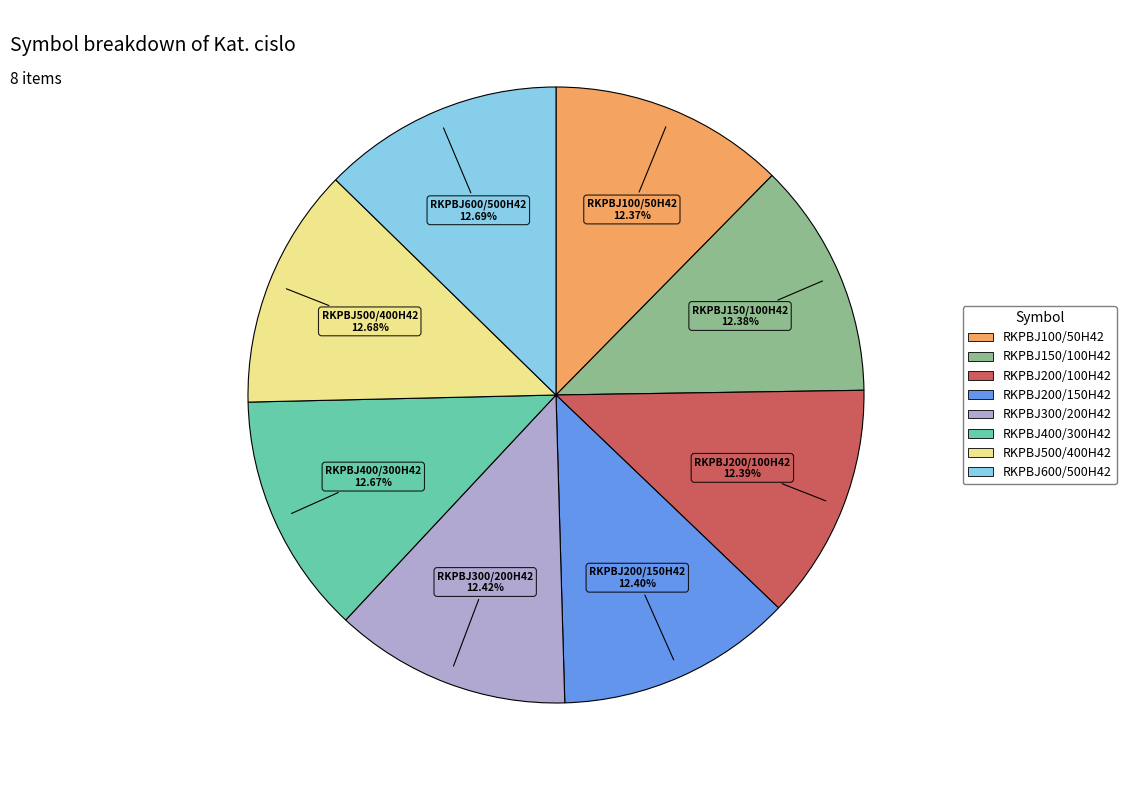

Is it true that RKPBJ400/300H42 is 13% of the pie?

True